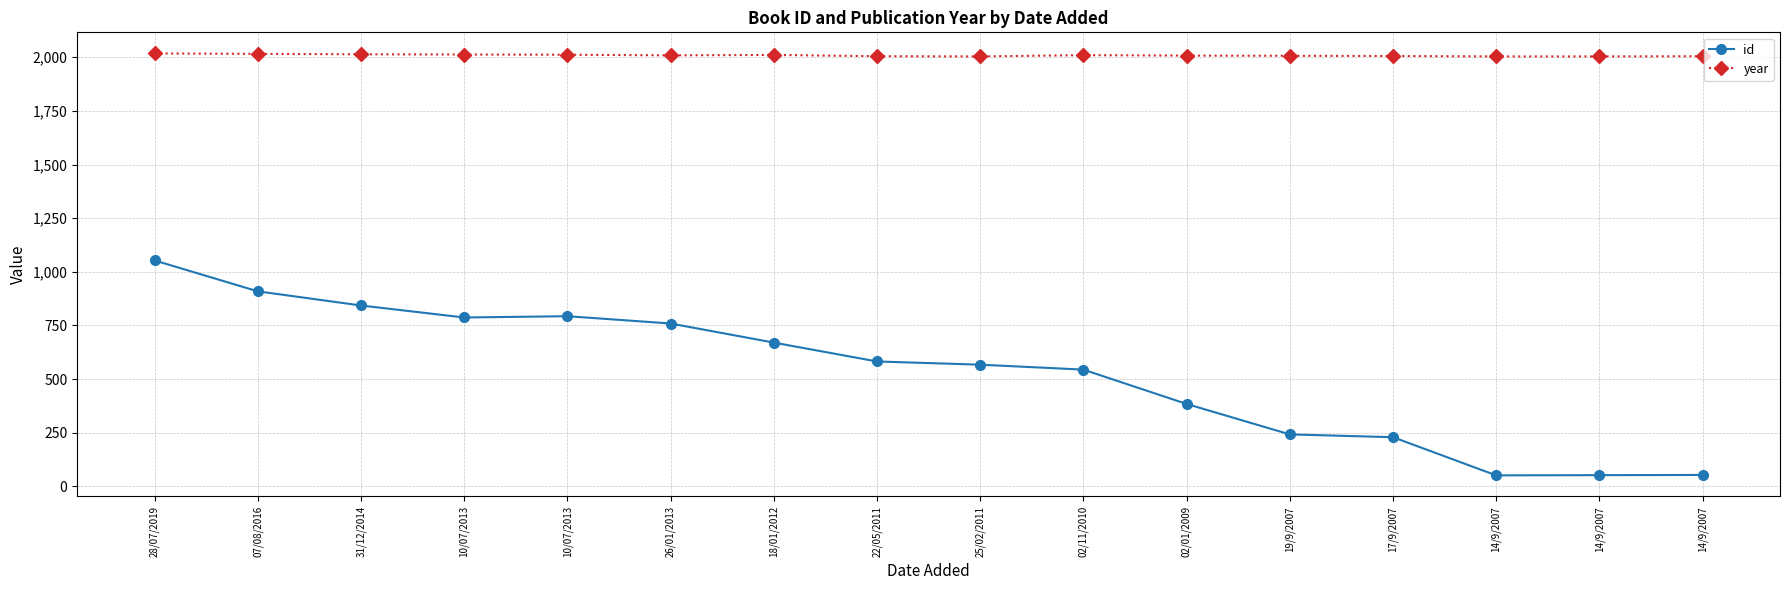

Which series has the largest total across all categories?

year